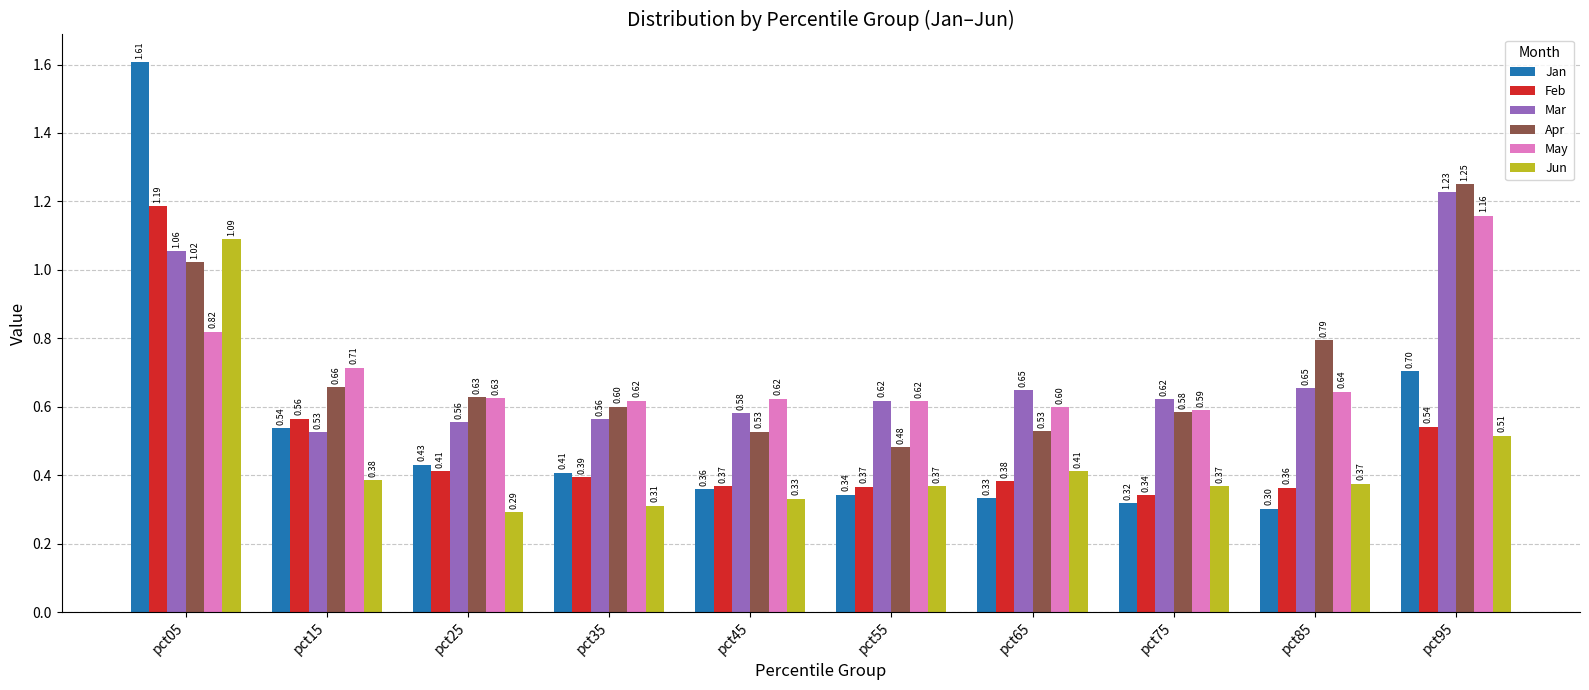

How many bars are there in each group?

6